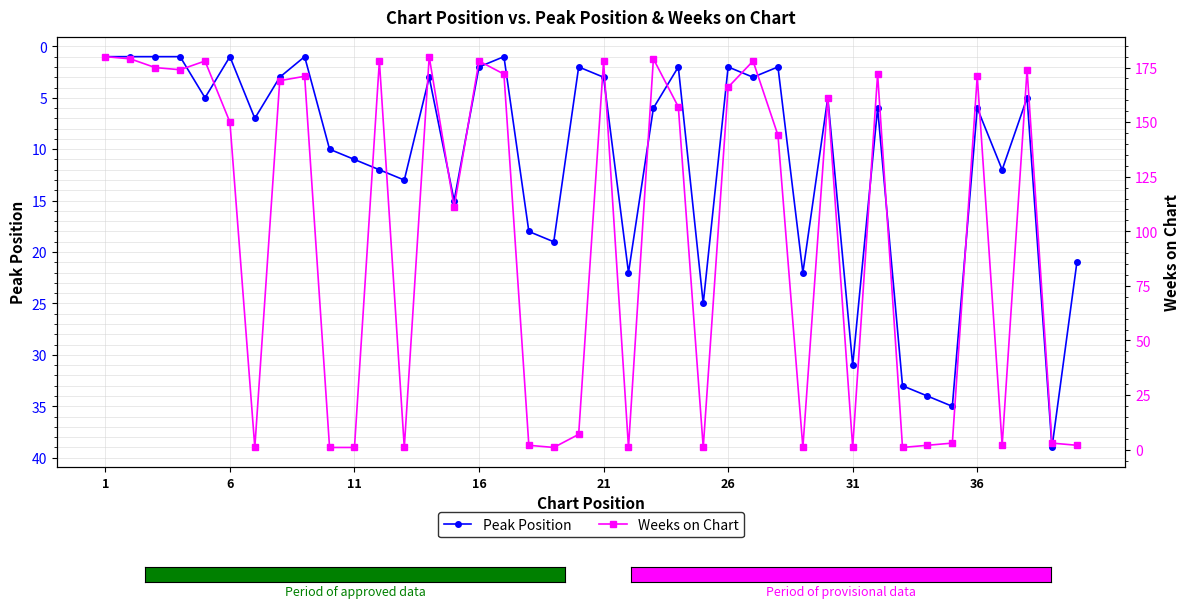

True or false: Peak Position has a value of 5 at 21.

False